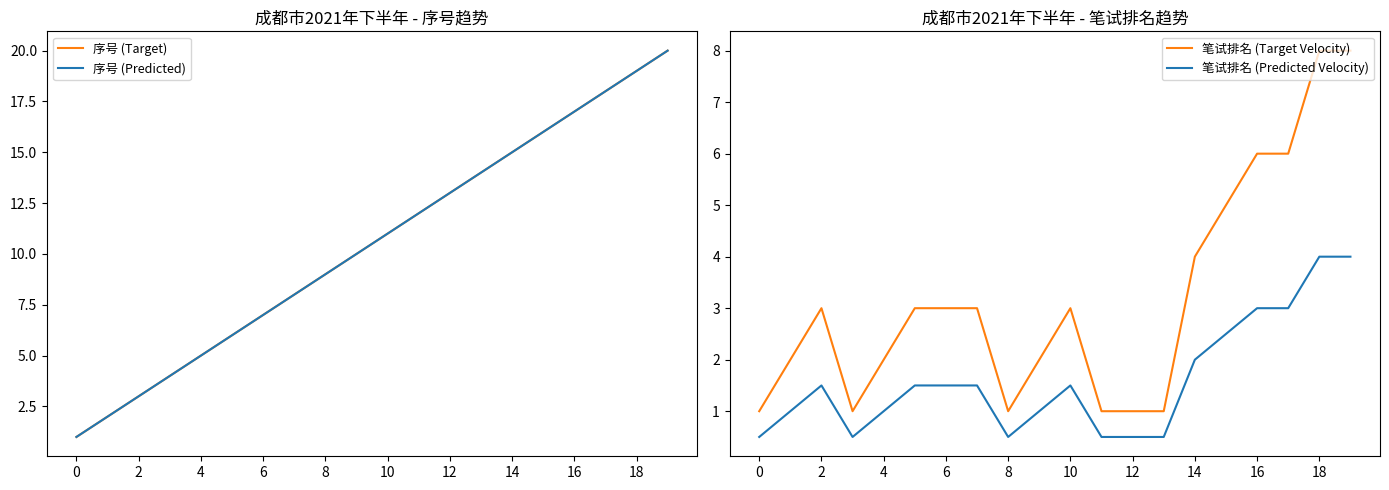

How many values in the 序号 (Target) series exceed 11?

9